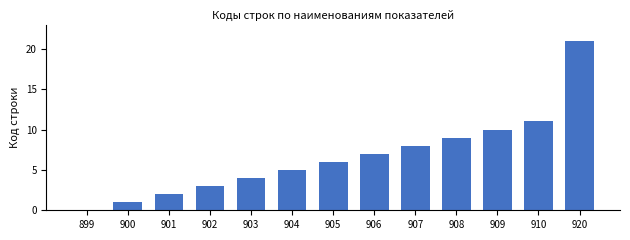

What is the ratio of the value at 900 to the value at 908?

0.1